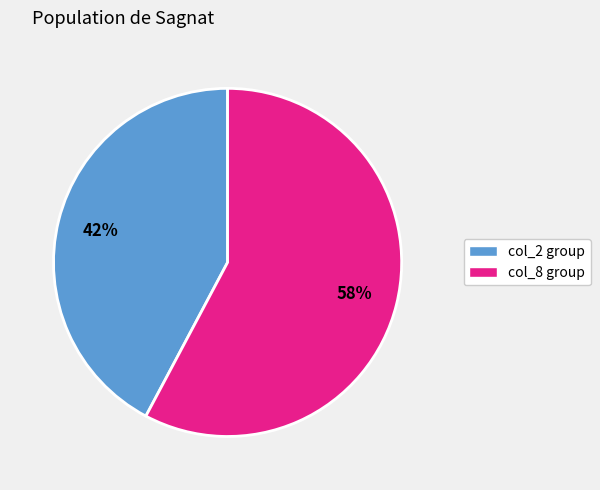

To the nearest percent, what is the average slice percentage?

50%